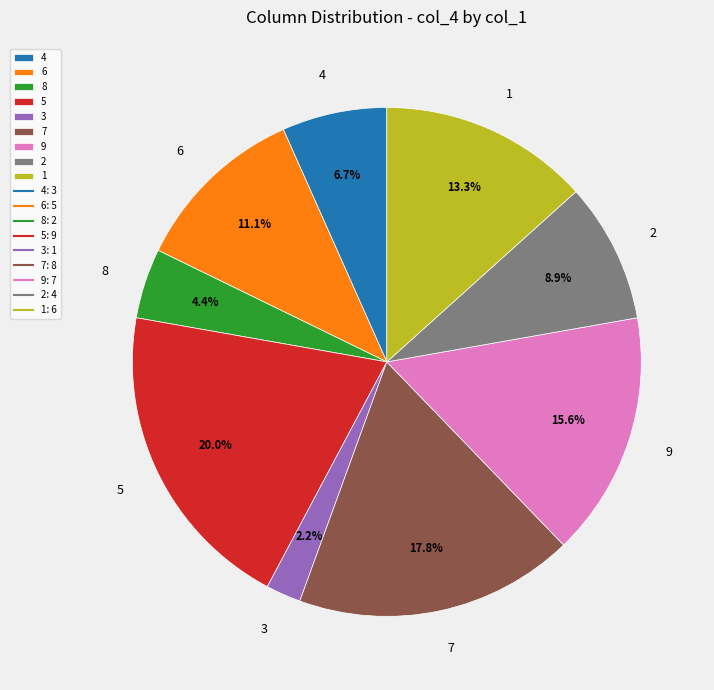

Which category has the smallest portion of the pie?

3